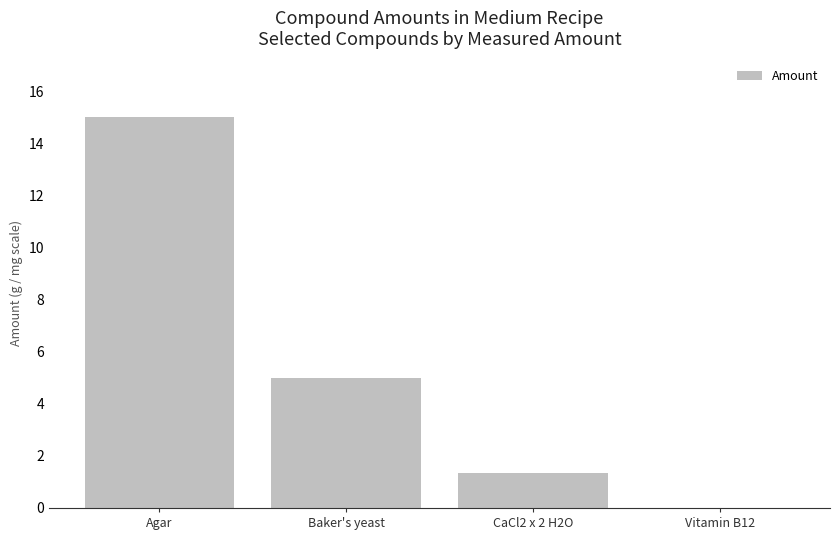

What value does the data have at Agar?

15.0